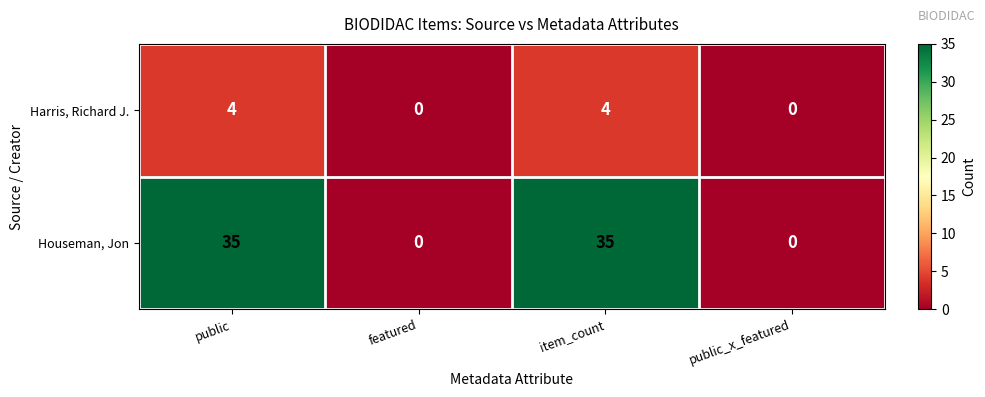

What is the greatest value displayed?

35